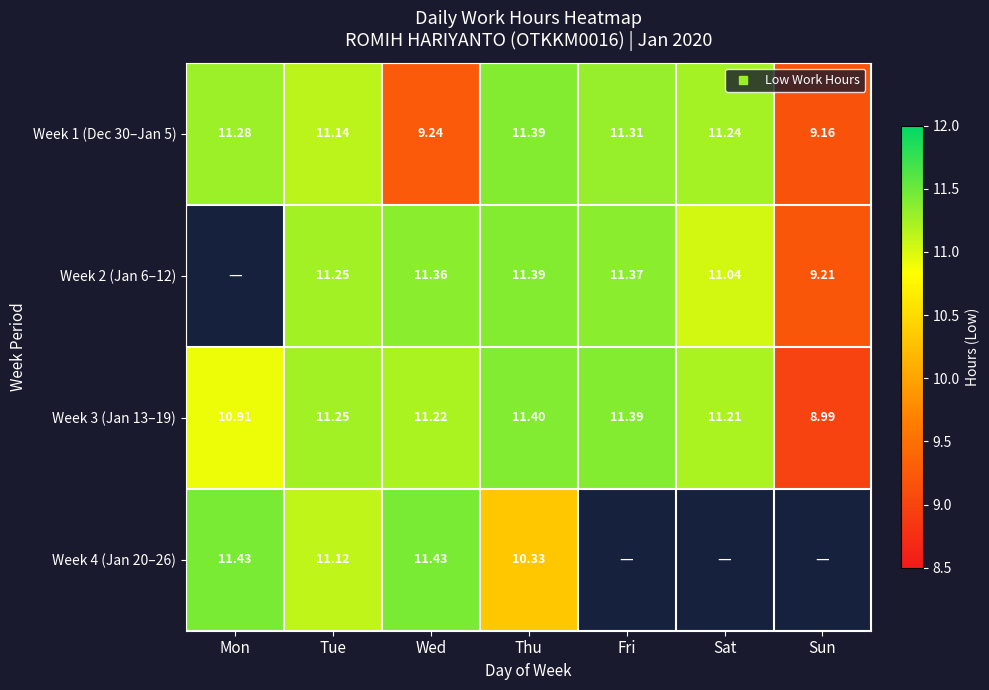

What is the smallest value displayed?

9.0